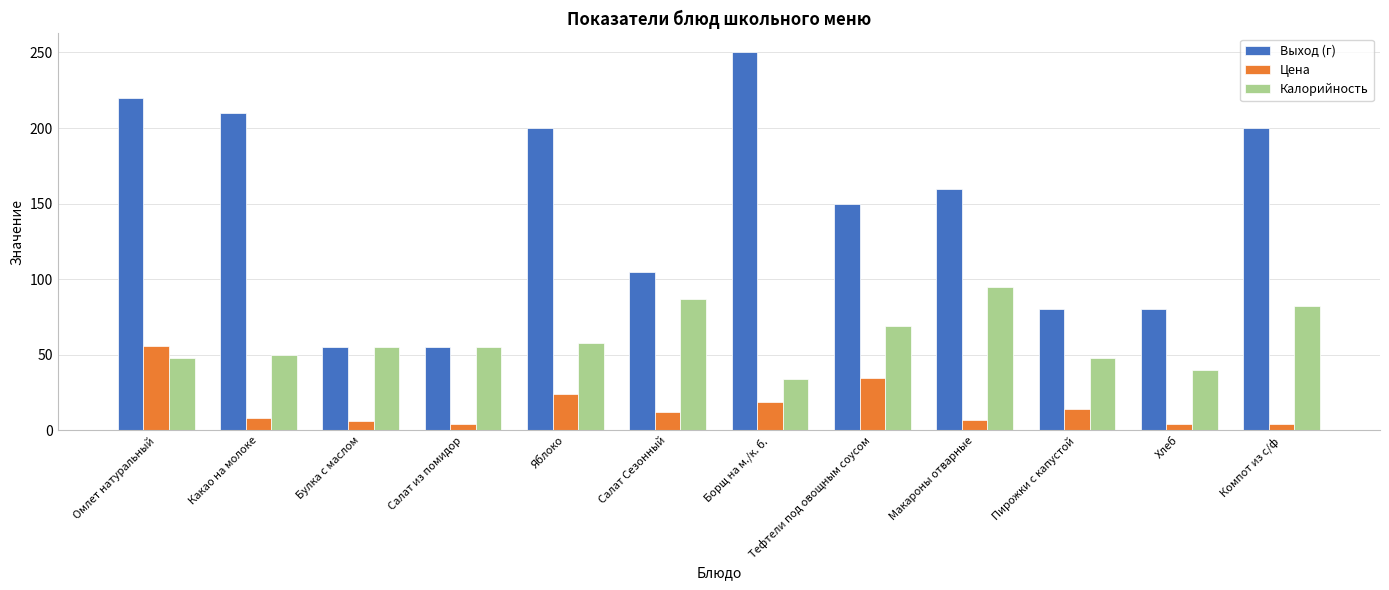

How many values in the Цена series are below 12?

6